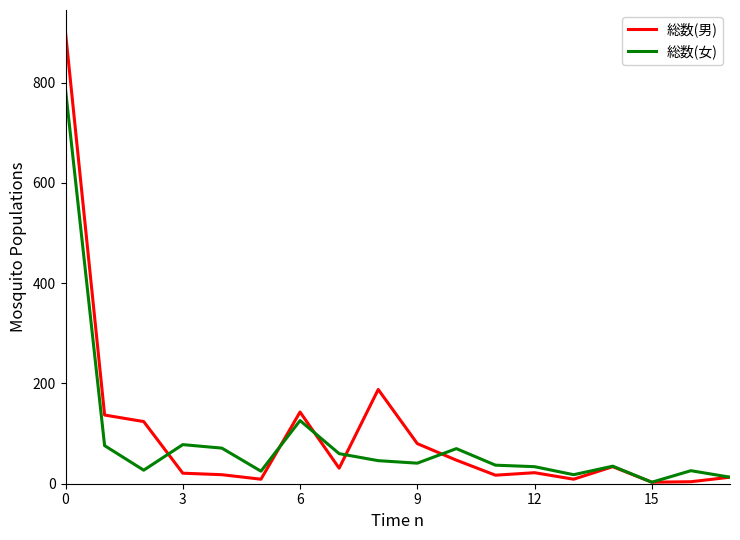

Rank the series by their maximum value, from lowest to highest.

総数(女), 総数(男)